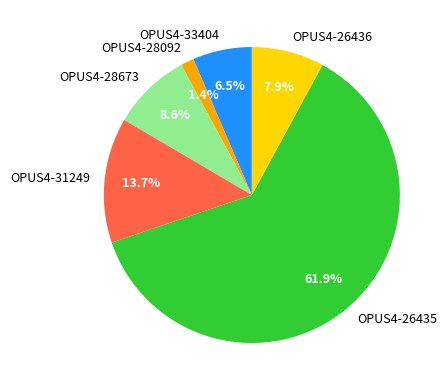

To the nearest percent, what percentage of the pie is OPUS4-26435?

62%